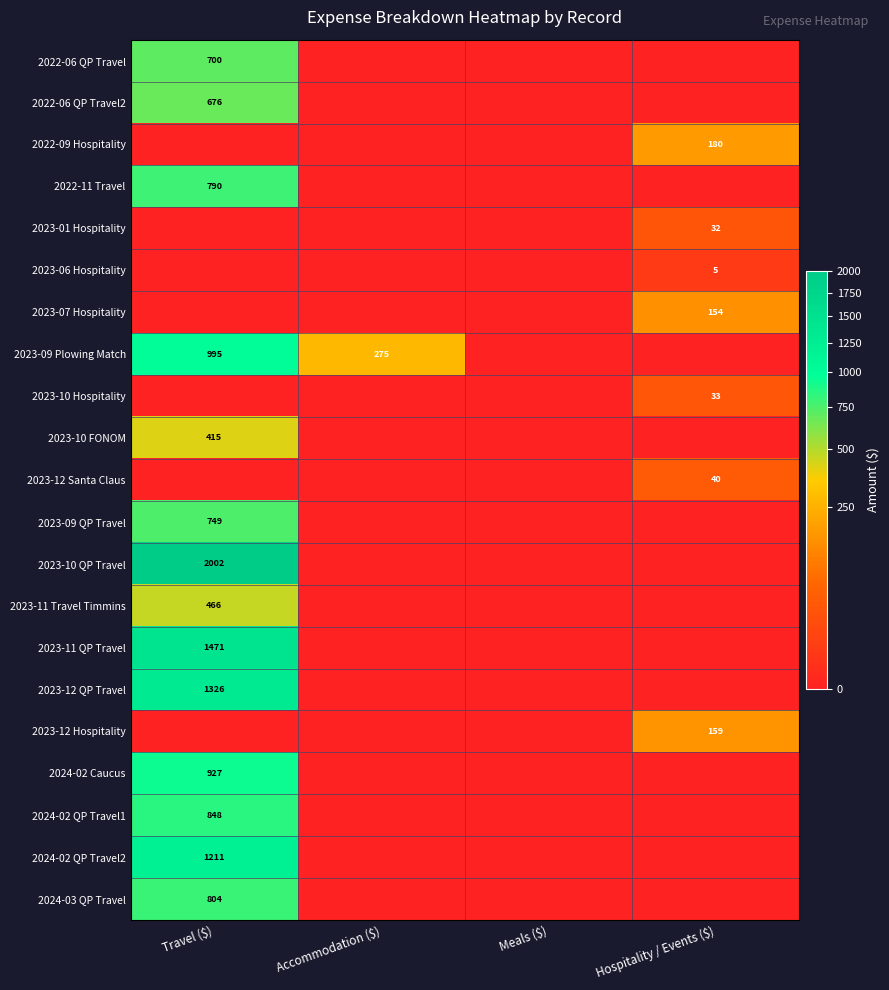

Is it true that 2023-09 Plowing Match equals 369 at Accommodation ($)?

False